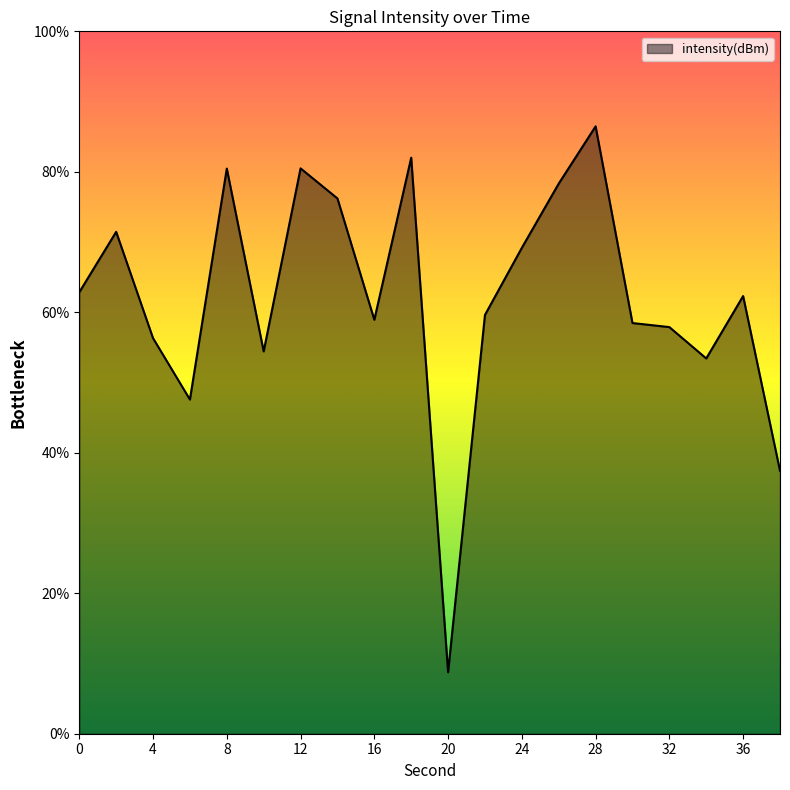

Rank the categories by value from lowest to highest.

20, 38, 6, 34, 10, 4, 32, 30, 16, 22, 36, 0, 24, 2, 14, 26, 8, 12, 18, 28